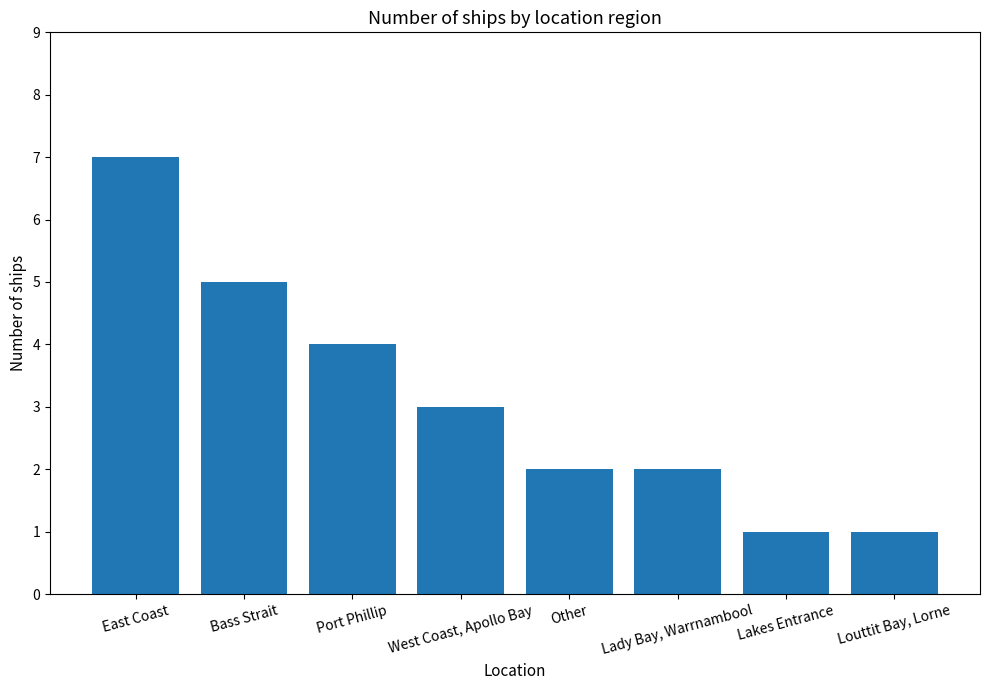

Does the chart contain any negative values?

No